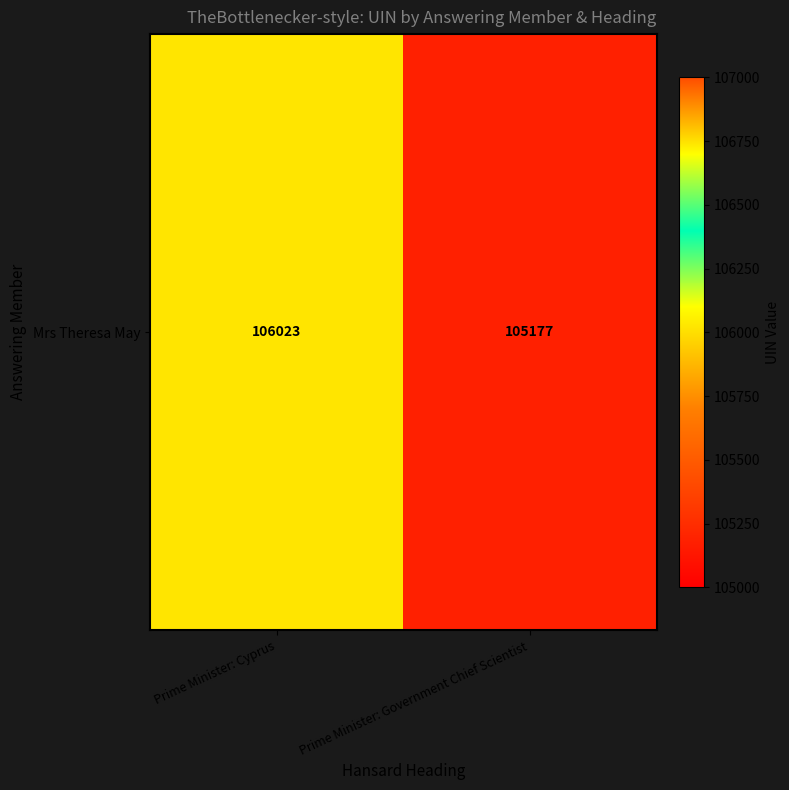

How many distinct data groups are displayed?

1